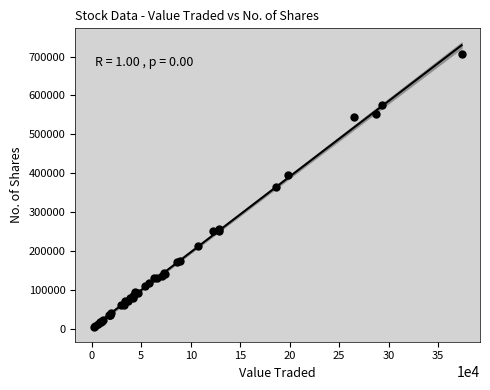

What Y value in the scatter plot is closest to 355242?

365566